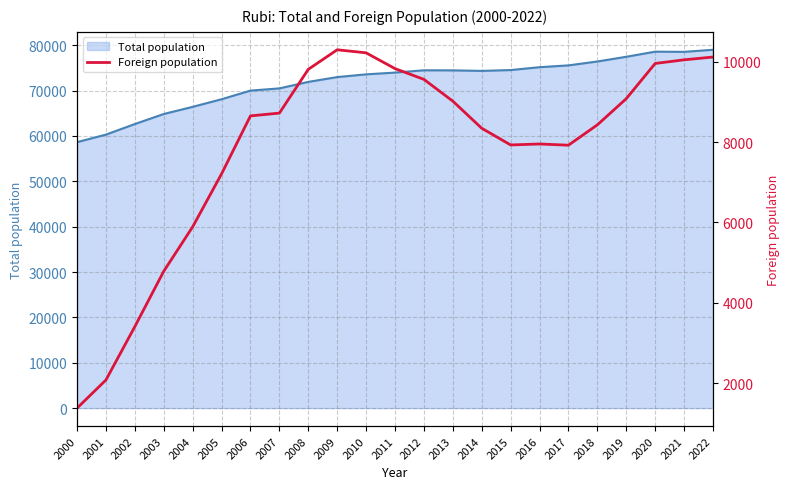

At which category does the chart reach its peak across all series?

2009